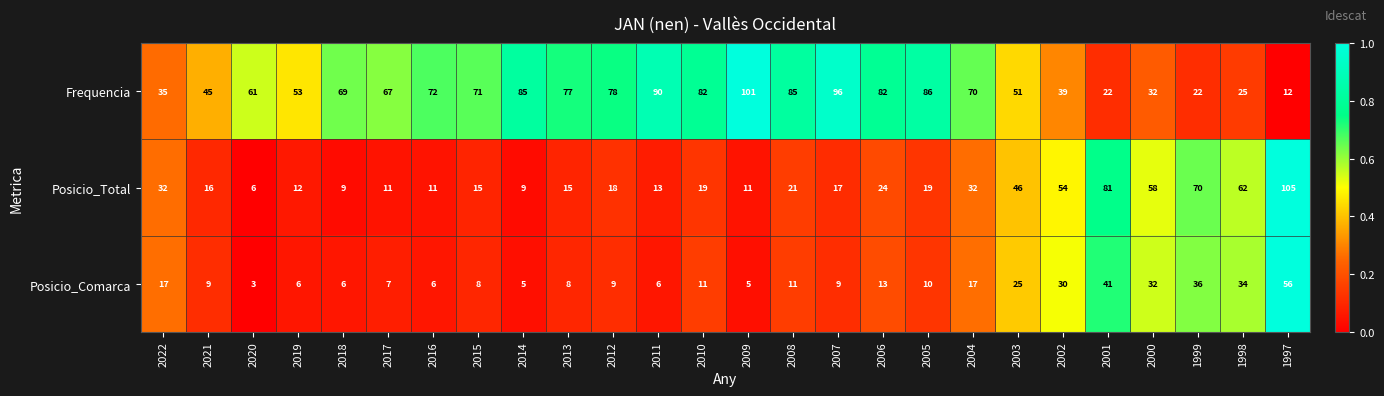

What is the spread (max minus min) of values at 2010?

71